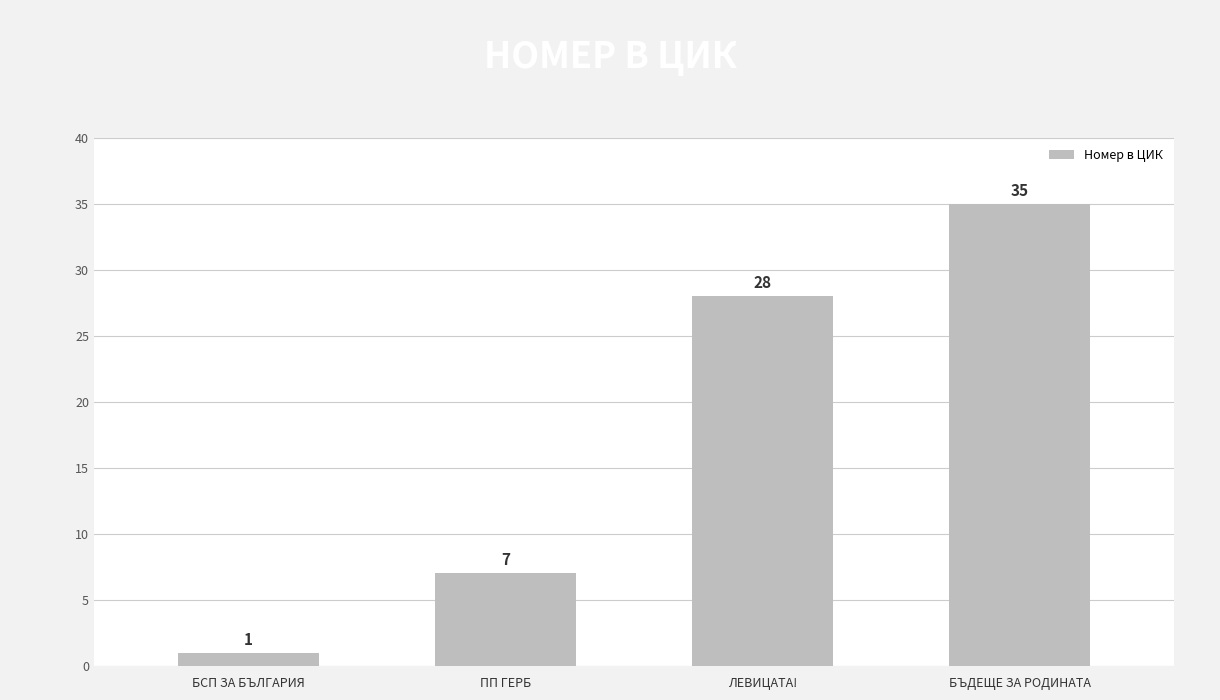

Reading right to left, list all the values displayed in this chart.

35	28	7	1